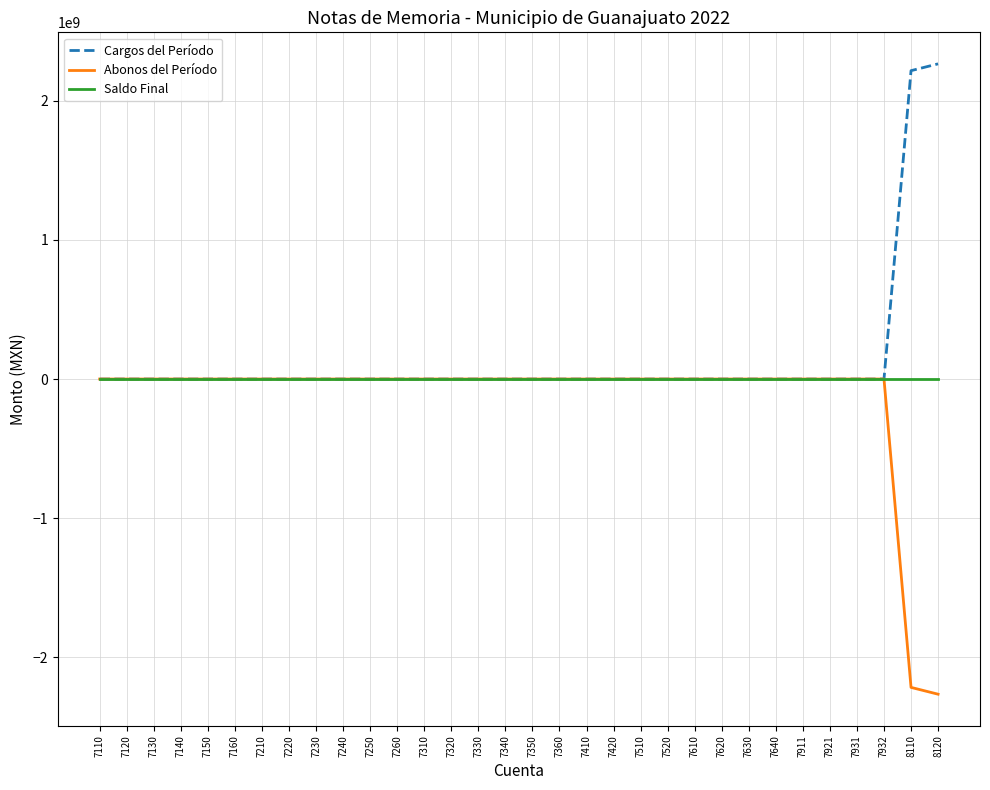

How many series are shown in this chart?

3